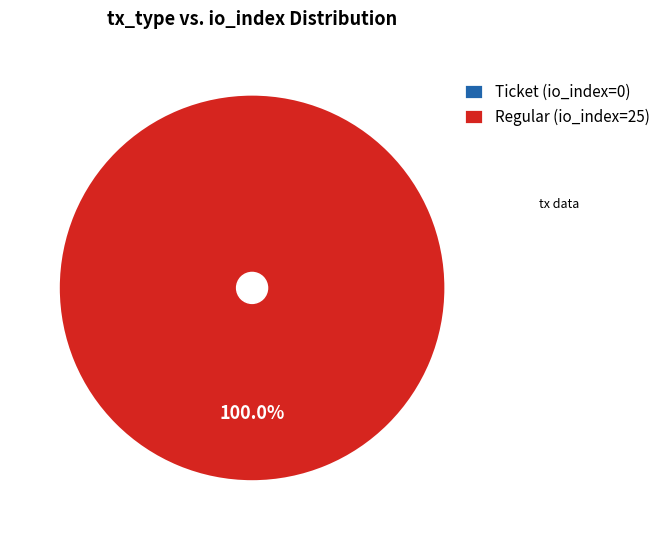

Is it true that Regular (io_index=25) is 86% of the pie?

False